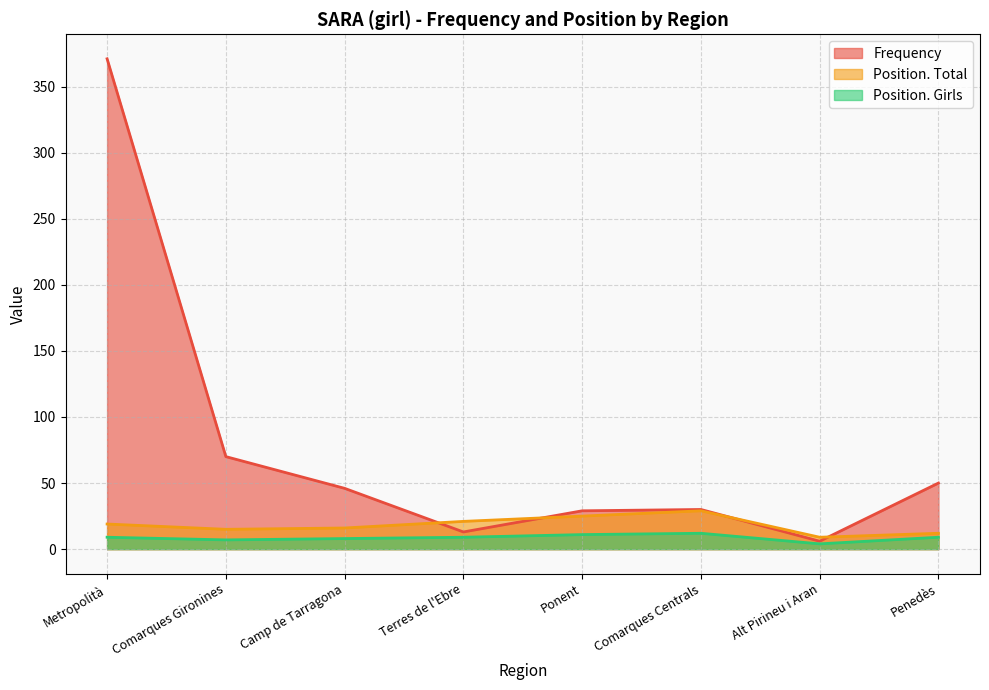

True or false: Position. Girls and Position. Total cross at least once.

False